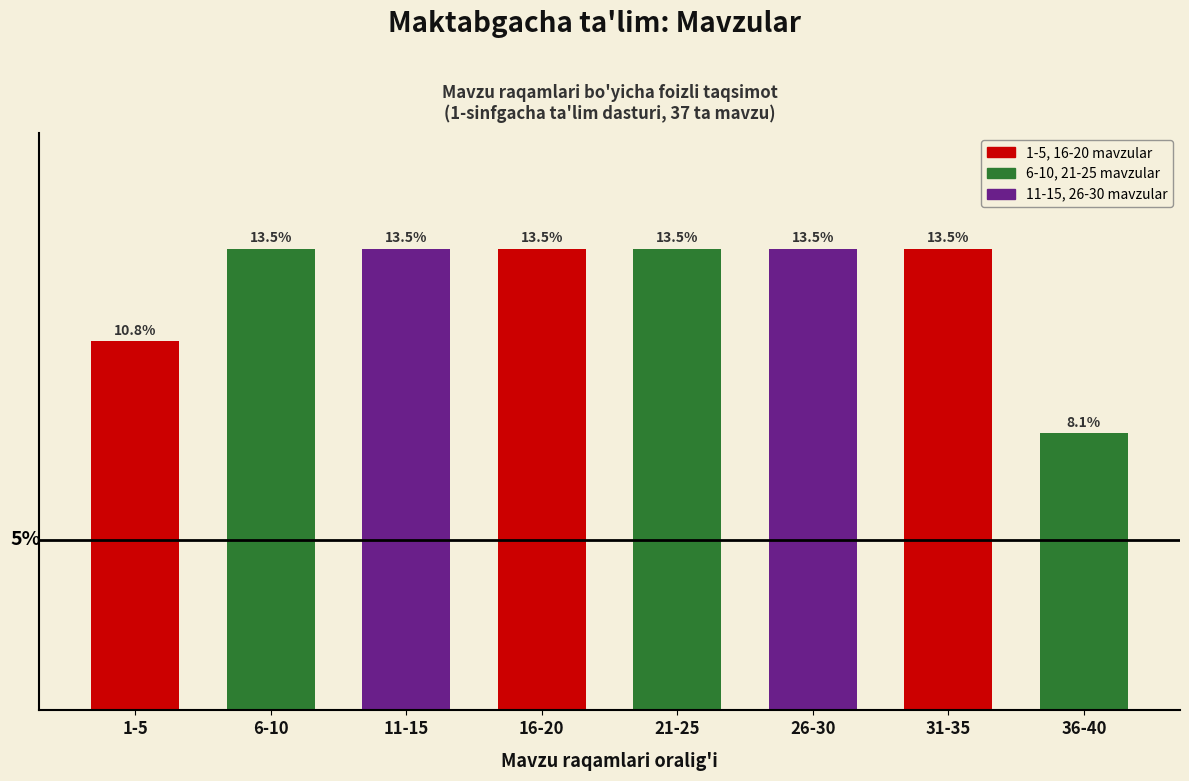

At which category does the chart reach its minimum across all series?

36-40